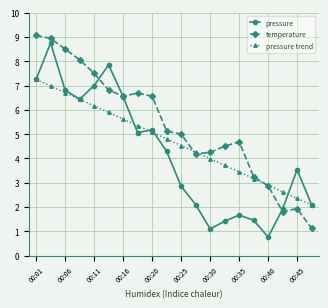

List the series in order of their overall mean, highest first.

temperature, pressure trend, pressure